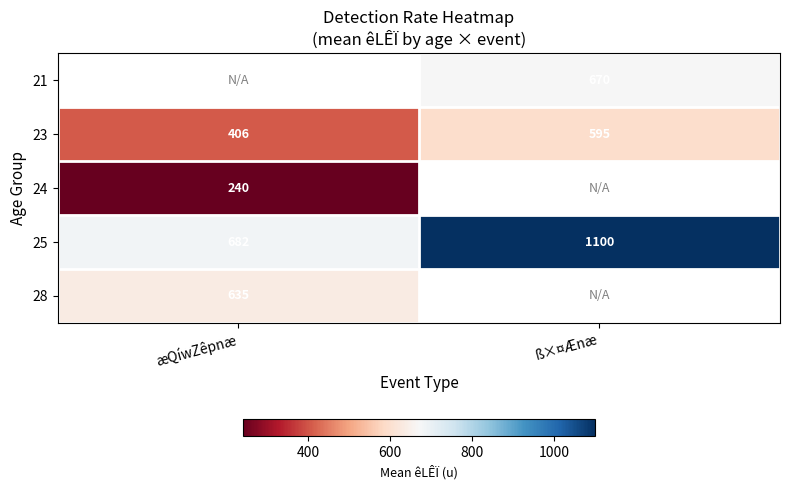

What is the minimum value for 25?

682